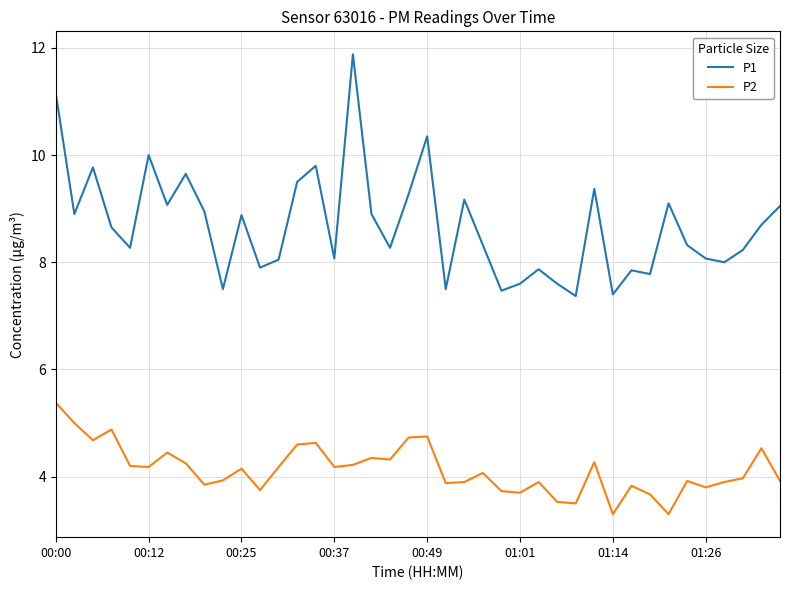

Which series has the widest spread of values?

P1